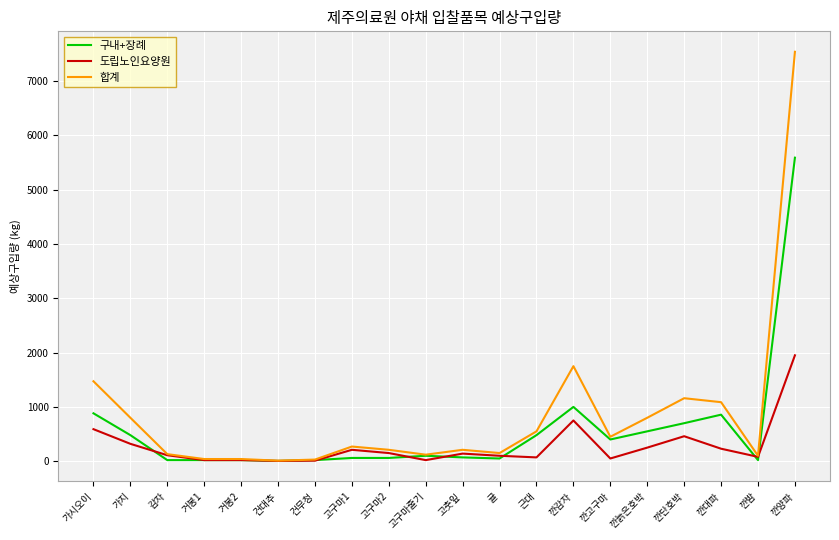

Rank the series by their maximum value, from lowest to highest.

도립노인요양원, 구내+장례, 합계